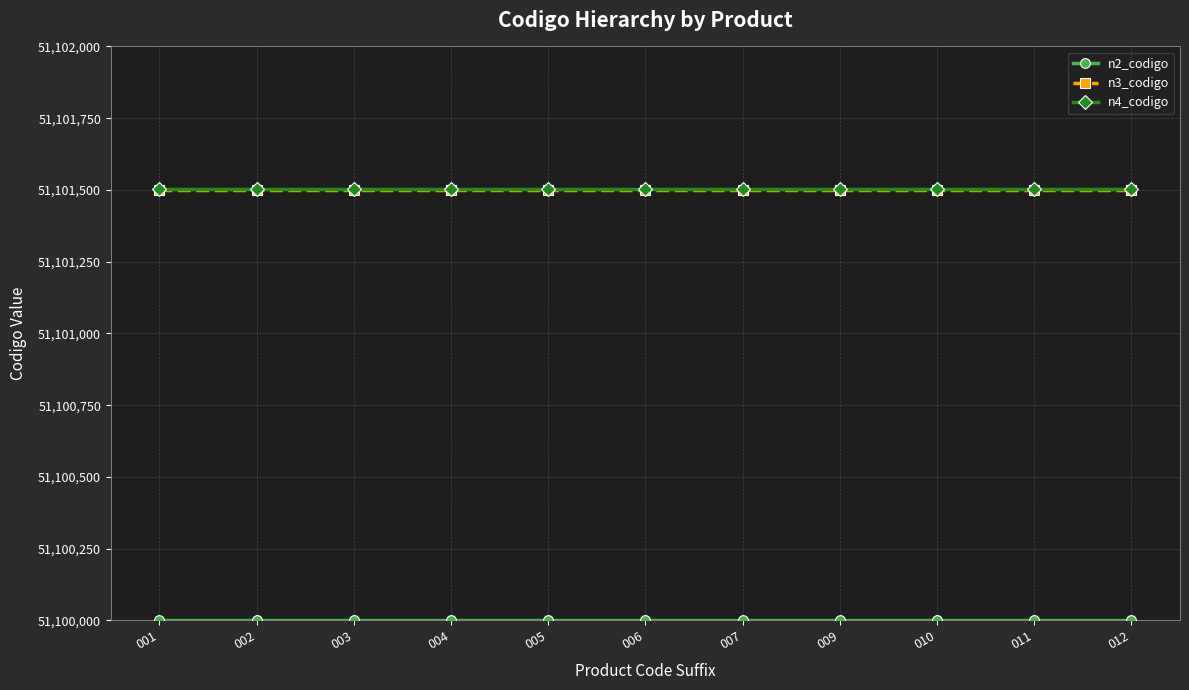

What is the spread (max minus min) of values at 003?

1503